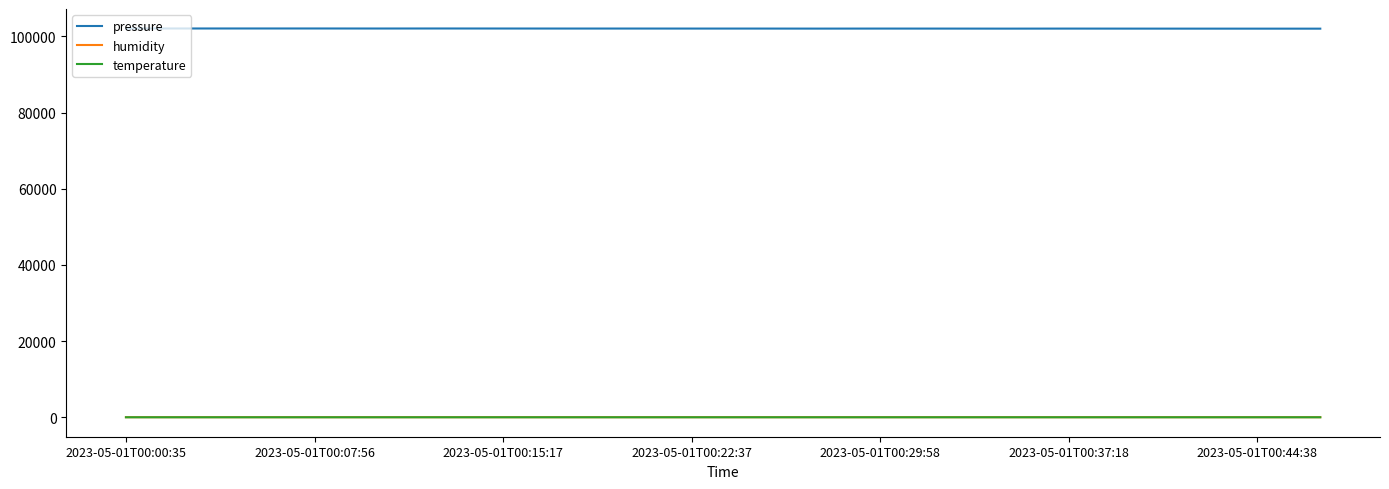

Which series has the largest total across all categories?

pressure